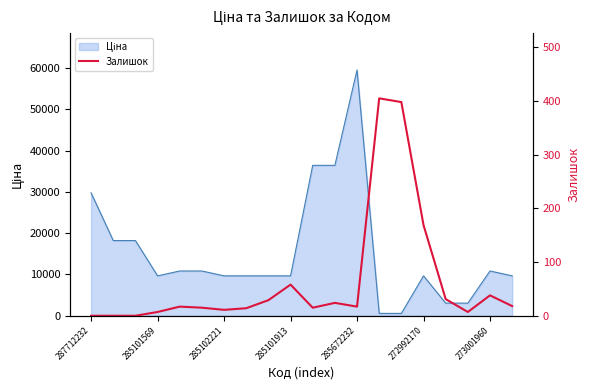

What is the label of the 15th point from the left?

14